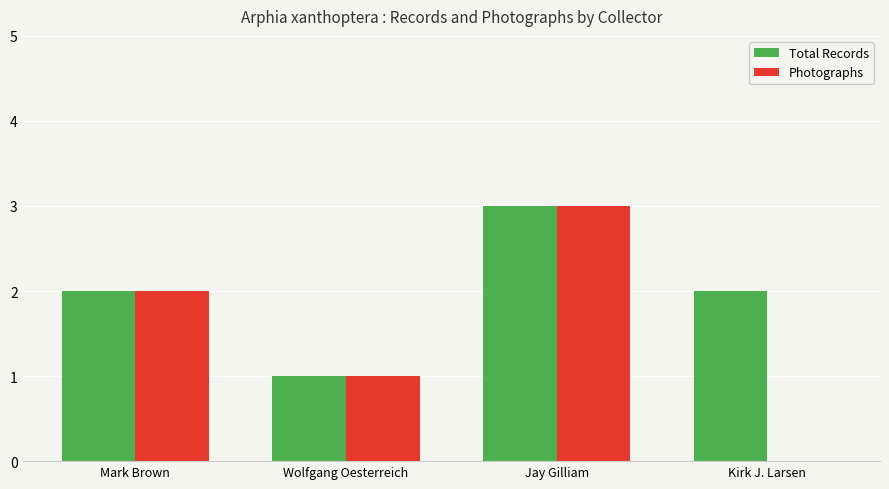

Reading left to right, transcribe all the data shown in this chart.

Total Records: 2	1	3	2
Photographs: 2	1	3	0